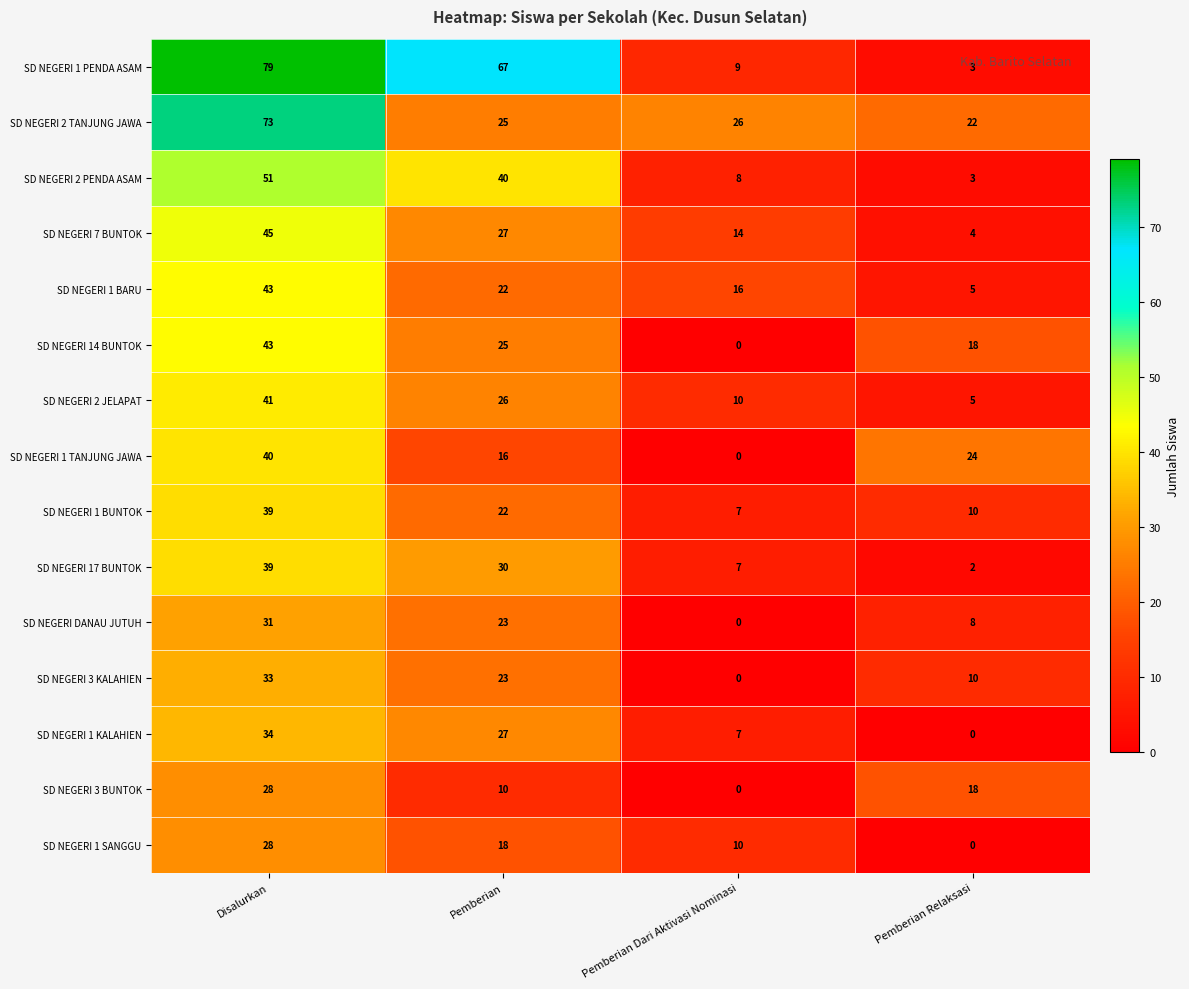

Read the SD NEGERI 1 KALAHIEN value at Pemberian, to the nearest 10.

30